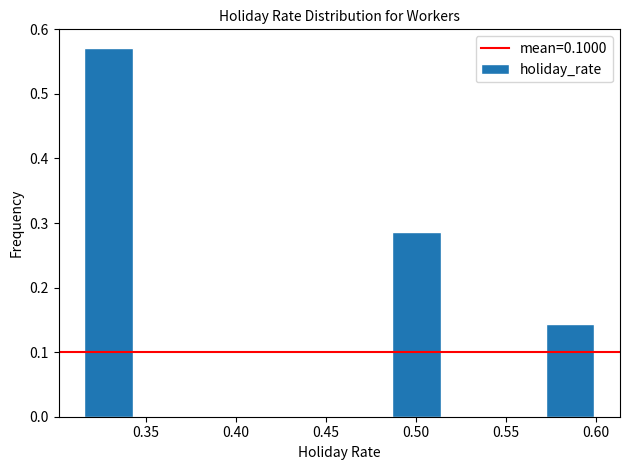

Which range on the x-axis has the tallest bar?

0.315 to 0.345